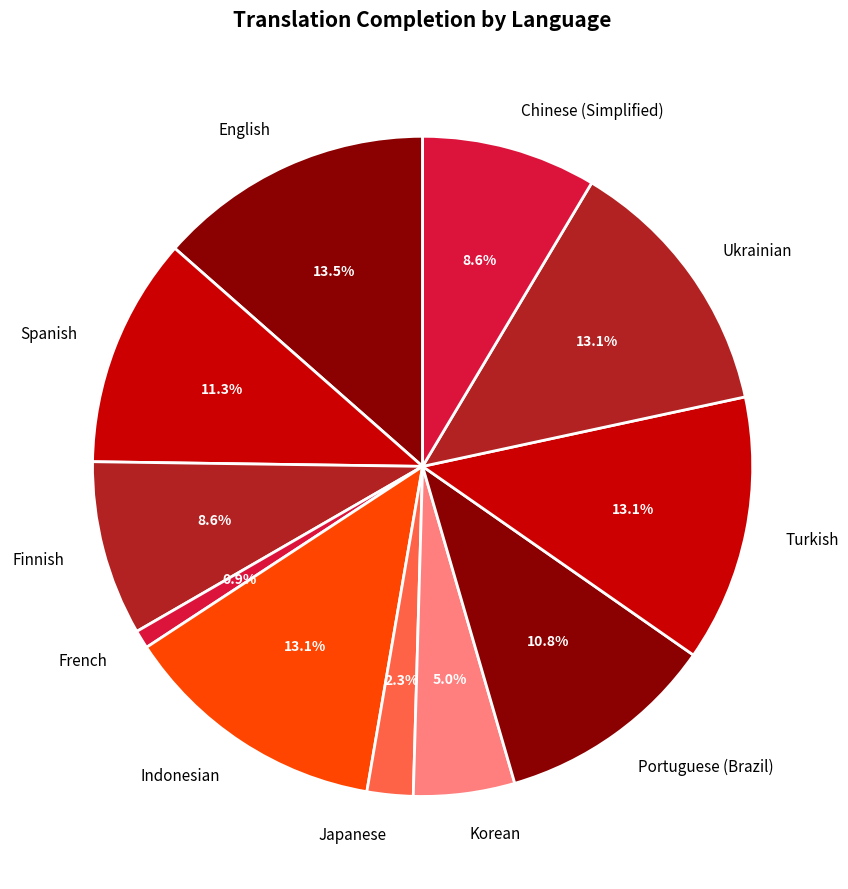

Is there any slice that represents more than half of the pie?

No